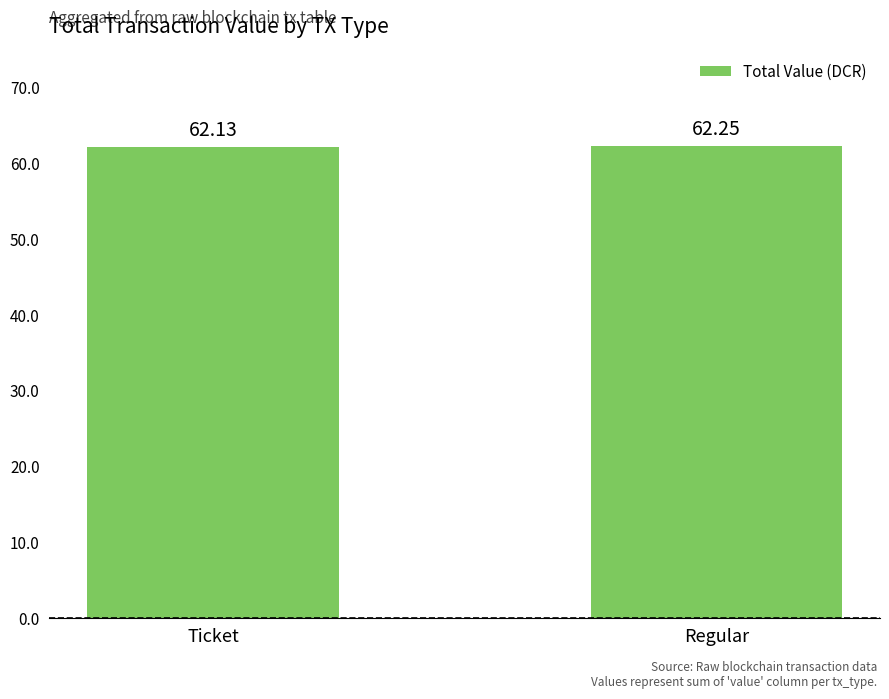

List the labels in order of value, smallest first.

Ticket, Regular